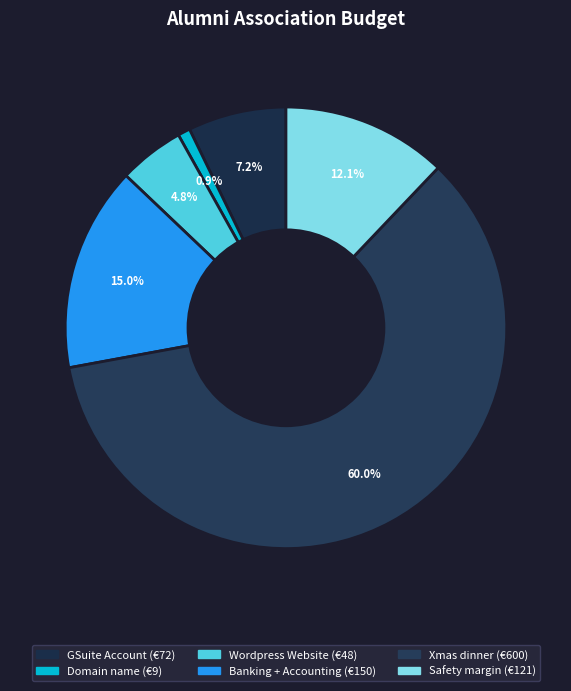

To the nearest percent, what percentage of the pie is Domain name?

1%